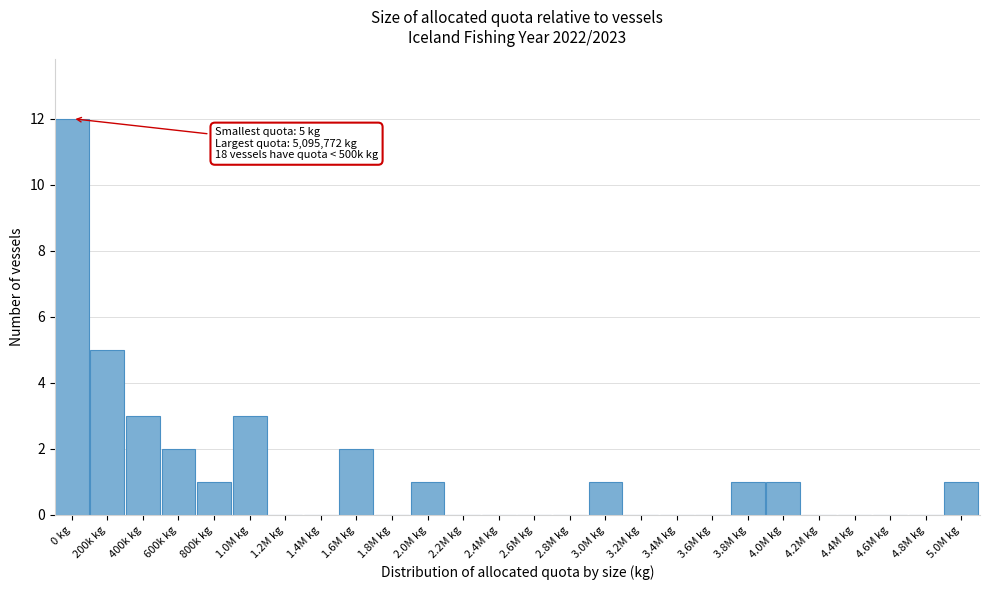

Reading left to right, transcribe all the data shown in this chart.

0 kg=12	200k kg=5	400k kg=3	600k kg=2	800k kg=1	1.0M kg=3	1.2M kg=0	1.4M kg=0	1.6M kg=2	1.8M kg=0	2.0M kg=1	2.2M kg=0	2.4M kg=0	2.6M kg=0	2.8M kg=0	3.0M kg=1	3.2M kg=0	3.4M kg=0	3.6M kg=0	3.8M kg=1	4.0M kg=1	4.2M kg=0	4.4M kg=0	4.6M kg=0	4.8M kg=0	5.0M kg=1